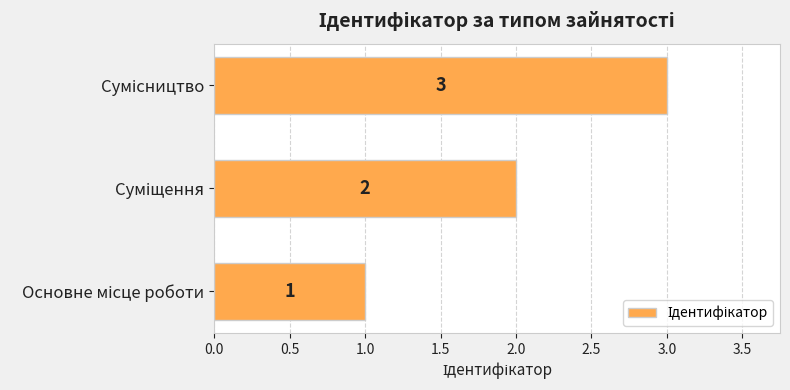

Count the values in the range 1 to 3.

3